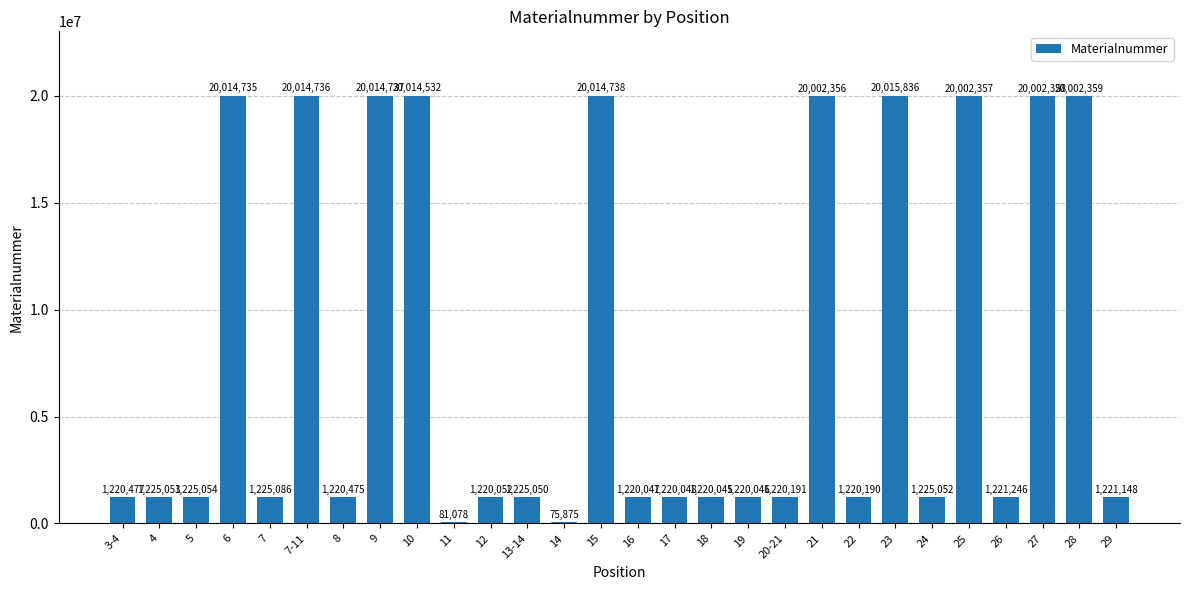

What is the ratio of the value at 19 to the value at 11?

15.0